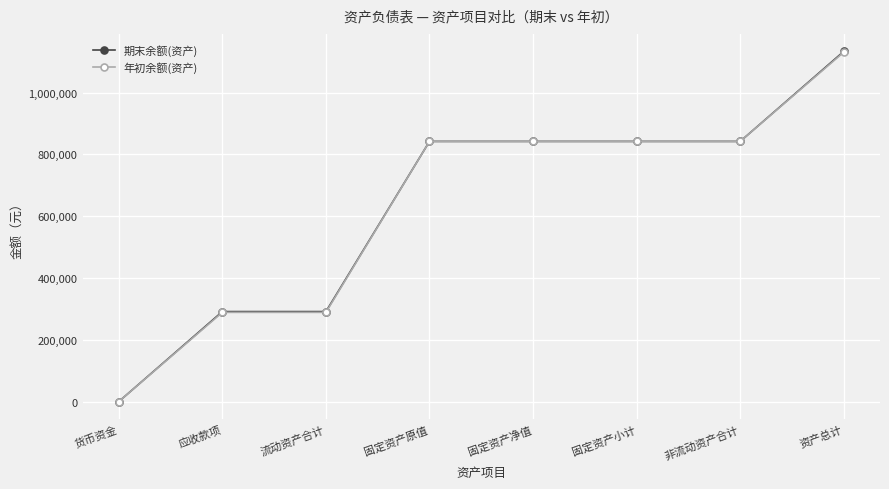

At which category does the chart reach its minimum across all series?

货币资金